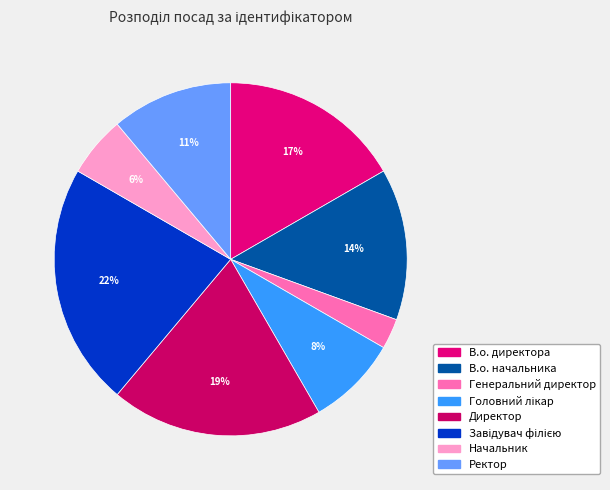

What percentage do Завідувач філією and Директор together represent?

41.7%